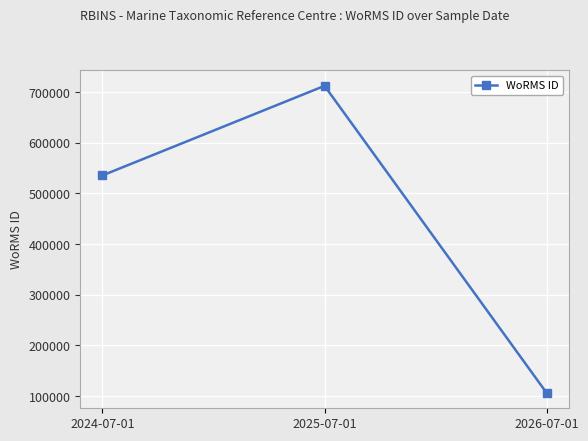

What is the sum of the values at 2024-07-01 and 2026-07-01?

641692